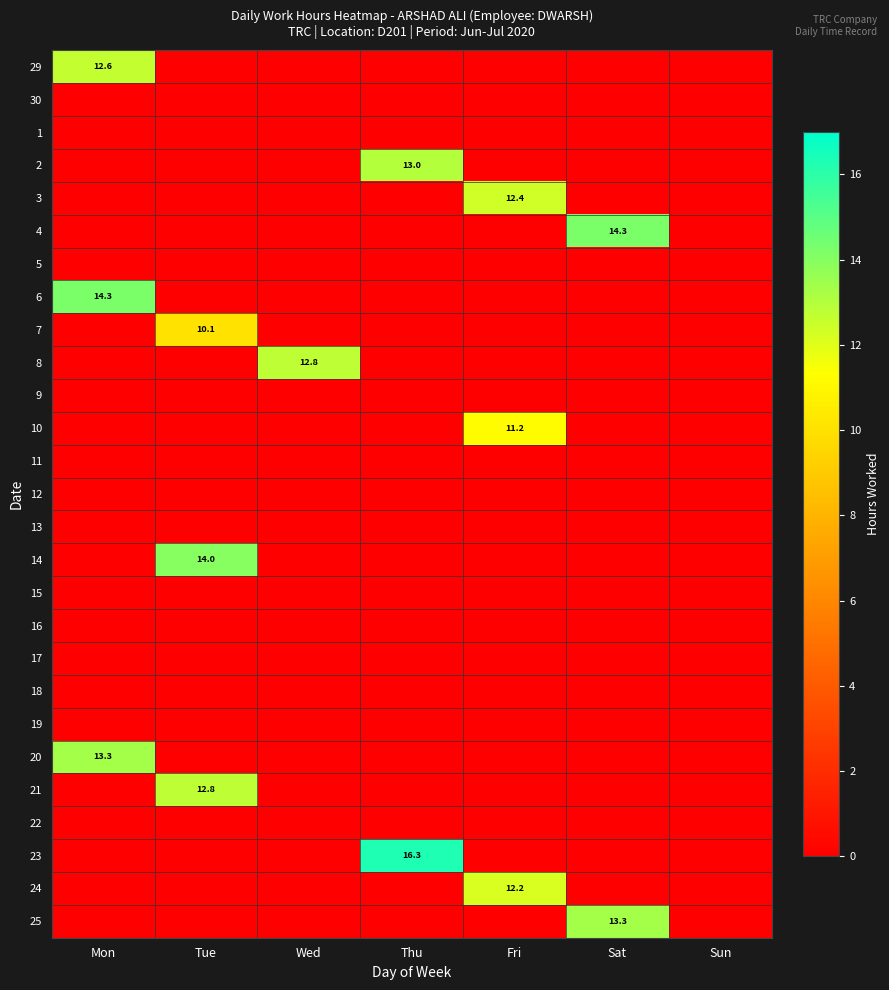

Is it true that 3 equals 12.4 at Fri?

True